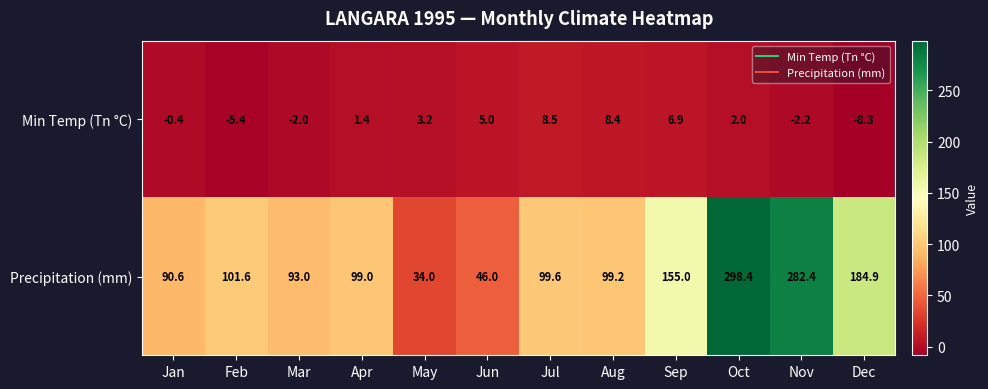

How many categories are shown in the chart?

12